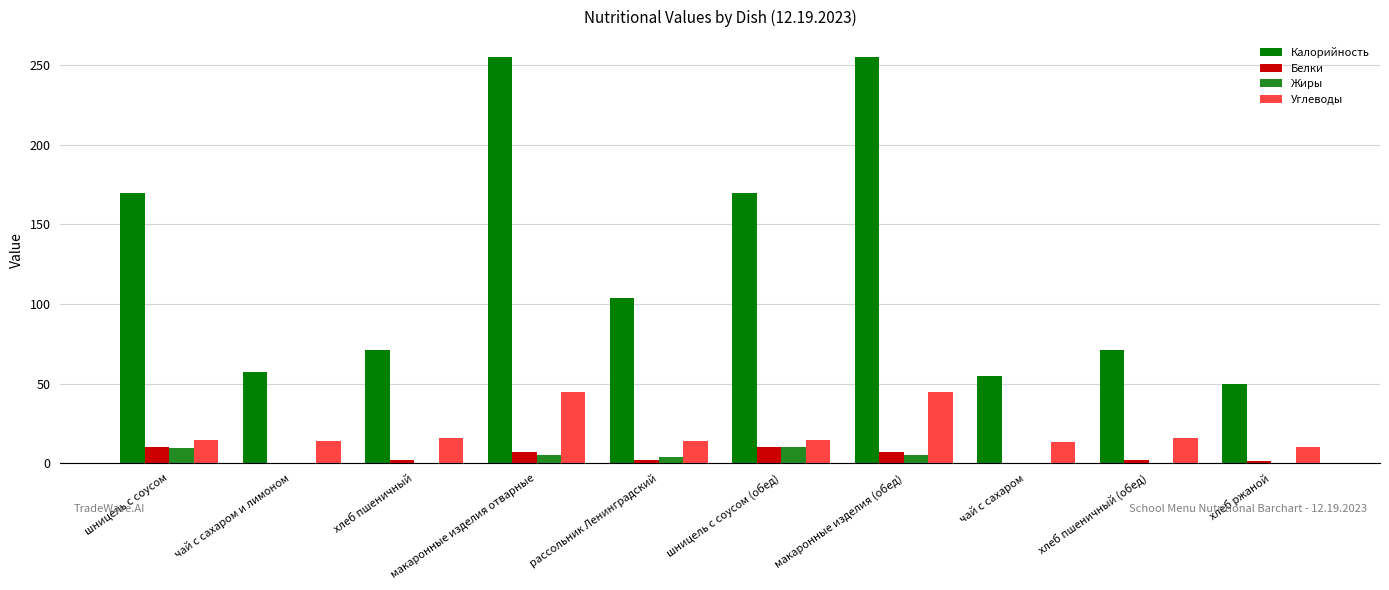

What is the sum of all Белки values?

42.0